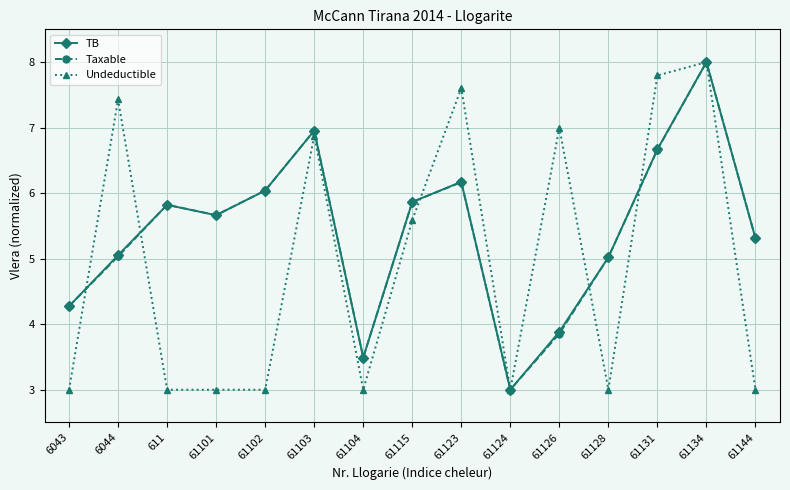

True or false: Taxable has a value of 7.0 at 61103.

True